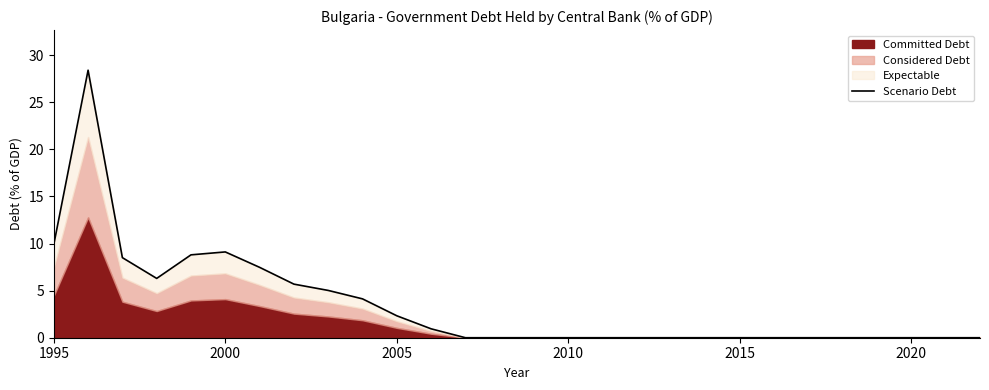

Is it true that the value at 24 is 16.3?

False